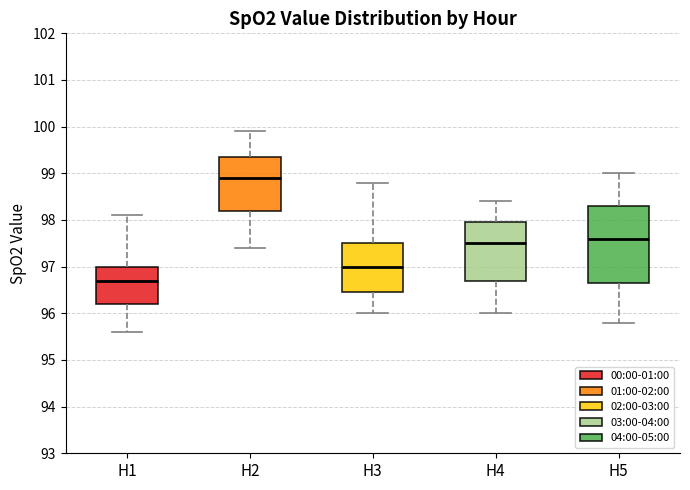

Reading left to right, transcribe this box plot: for each box, give where its median line is, the range the box spans, and where its two whiskers end, as read against the y-axis. The values are not printed on the chart, so give them approximately, as read against the axis.

H1: median 96.7, box 96.2 to 97.0, whiskers 95.6 to 98.1
H2: median 98.9, box 98.2 to 99.4, whiskers 97.4 to 99.9
H3: median 97.0, box 96.5 to 97.5, whiskers 96.0 to 98.8
H4: median 97.5, box 96.7 to 98.0, whiskers 96.0 to 98.4
H5: median 97.6, box 96.7 to 98.3, whiskers 95.8 to 99.0